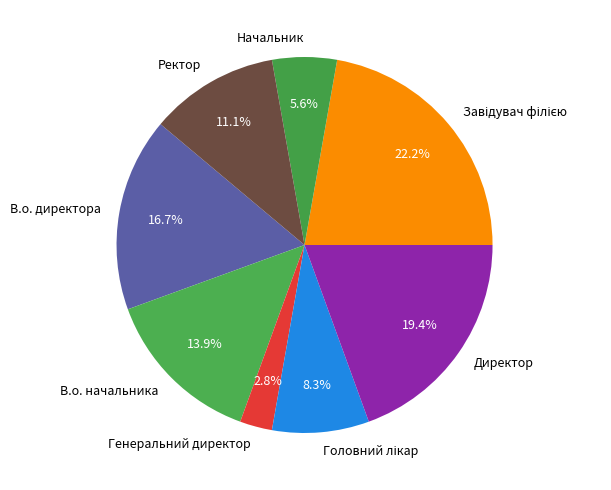

Is there a majority slice in this chart?

No